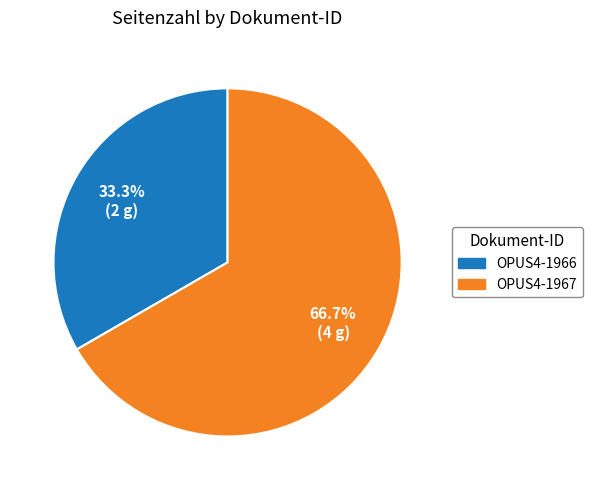

Between OPUS4-1967 and OPUS4-1966, which is larger?

OPUS4-1967